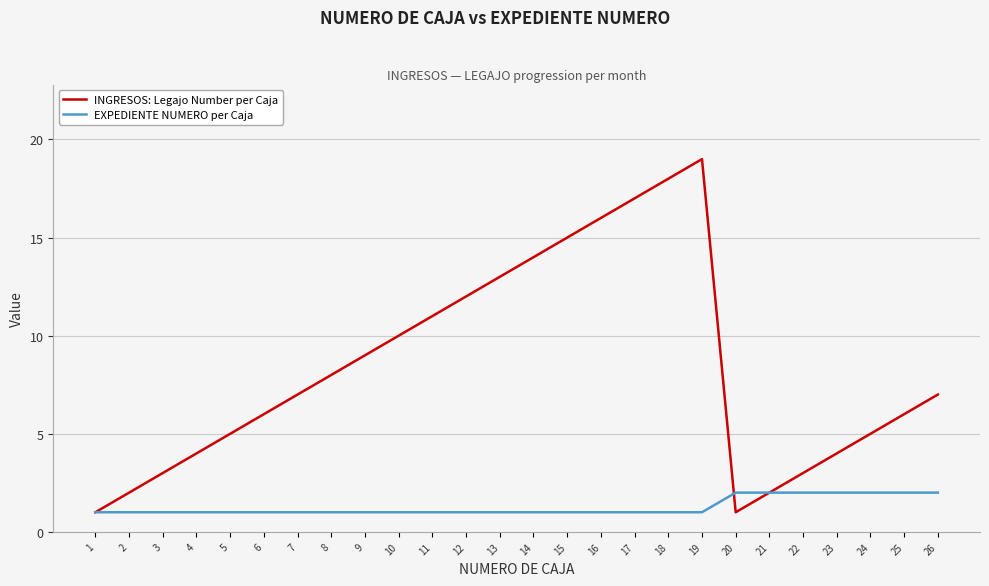

Is the value of EXPEDIENTE NUMERO per Caja at 23 greater than the value of INGRESOS: Legajo Number per Caja at 3?

No